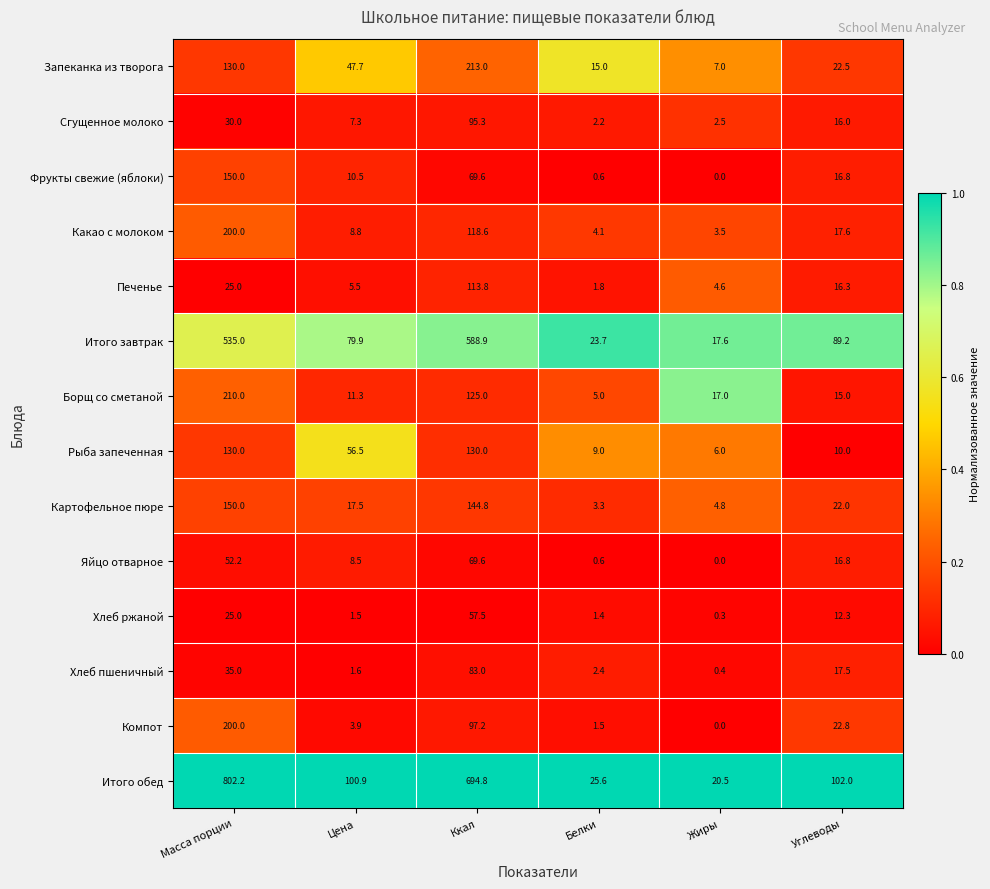

List the labels in order of Сгущенное молоко value, largest first.

Ккал, Масса порции, Углеводы, Цена, Жиры, Белки